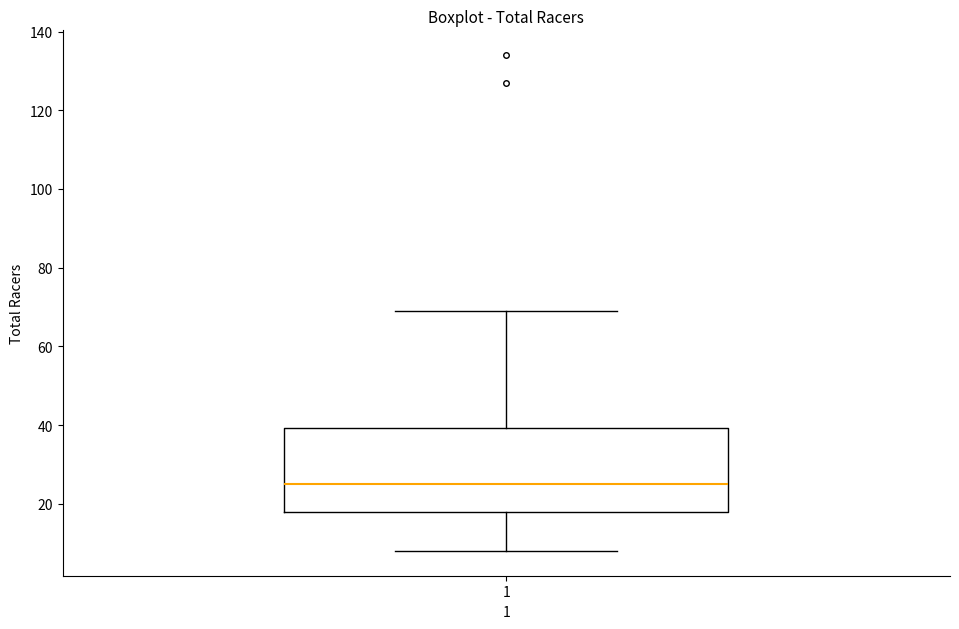

Read this box plot against the y-axis: the position of the median line, the range covered by the box, and the ends of both whiskers. The values are not printed on the chart, so give them approximately, as read against the axis.

median 26, box 18 to 40, whiskers 8 to 70